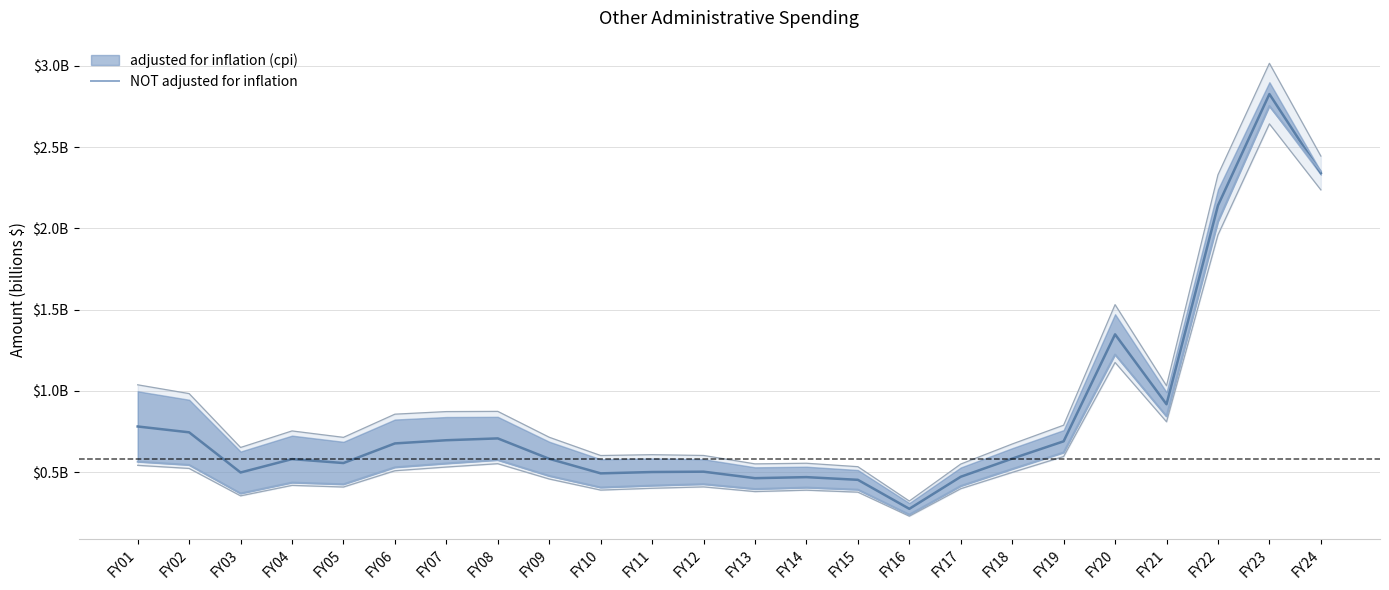

Which has a higher value, FY01 or FY24?

FY24